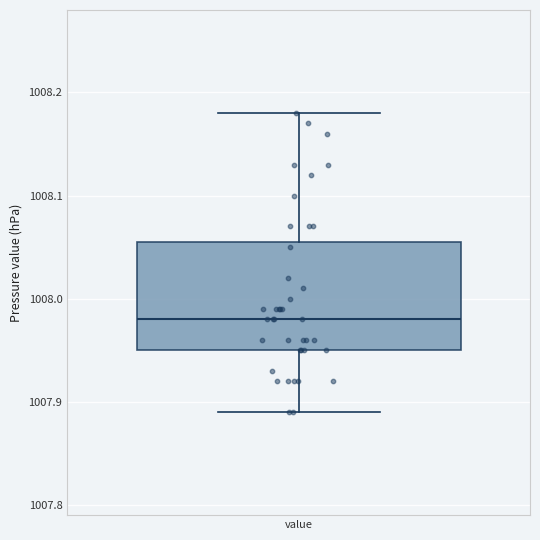

Where does the upper whisker of the box for value end on the y-axis? The values are not printed on the chart, so give them approximately, as read against the axis.

1008.18